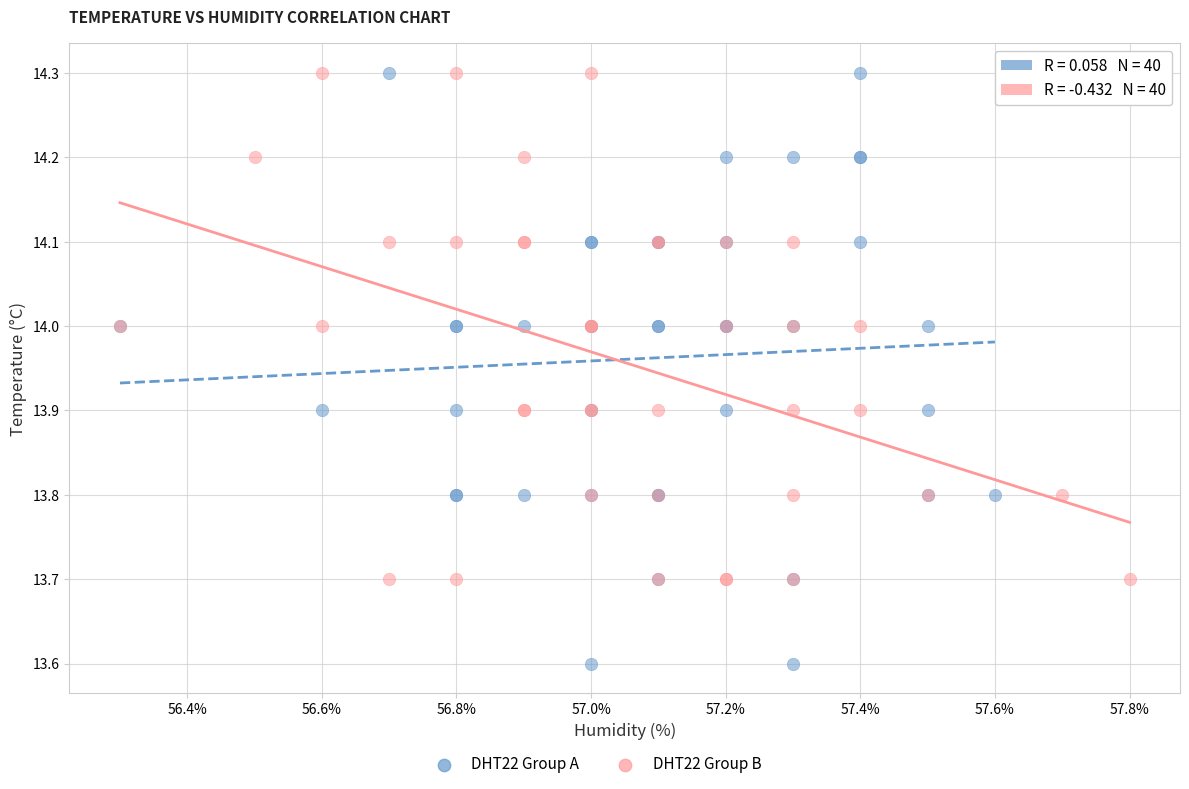

Which series reaches the minimum Y coordinate?

DHT22 Group A